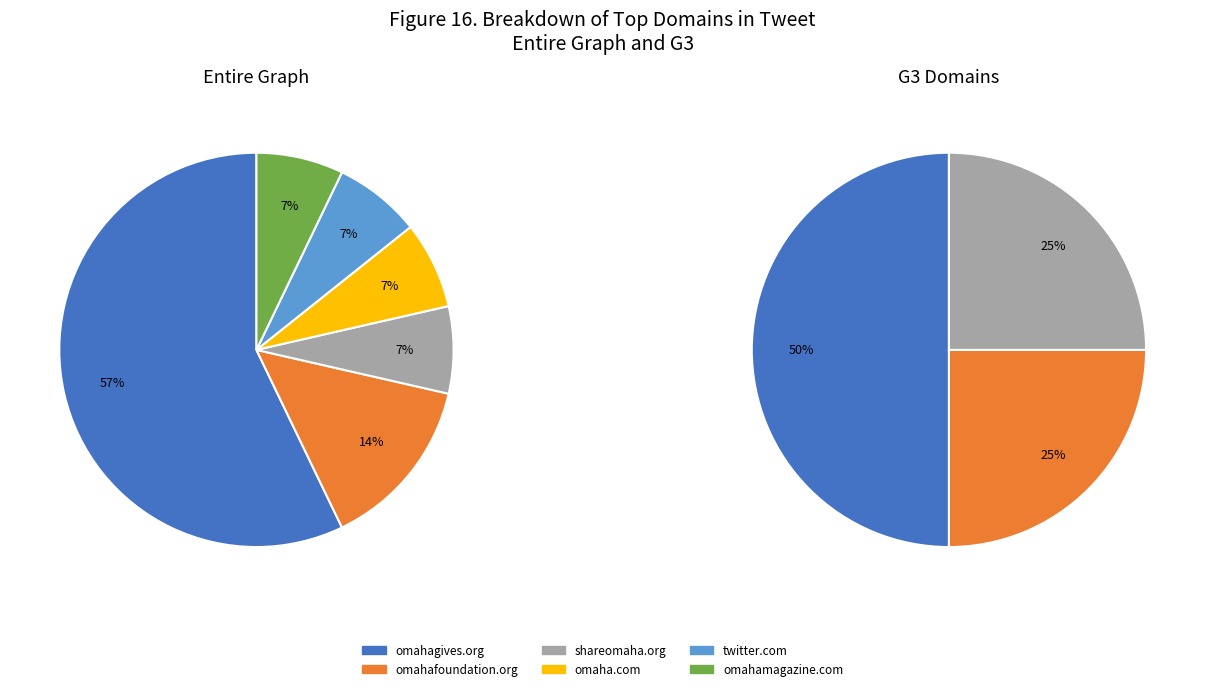

Count the number of slices in the pie.

6